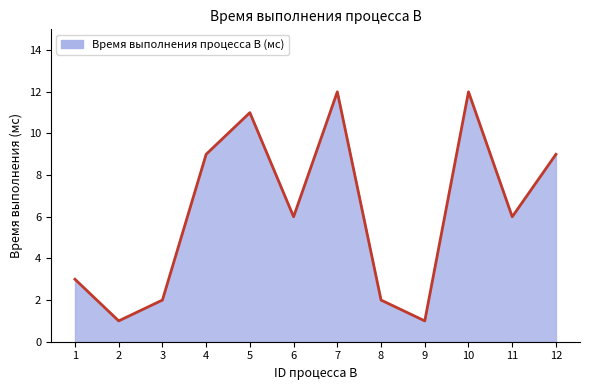

What is the maximum value shown in the chart?

12